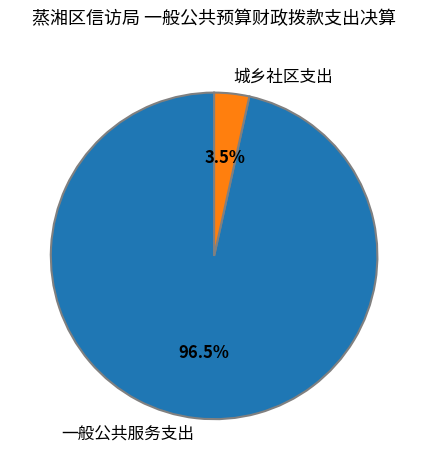

To the nearest percent, what is the average slice percentage?

50%